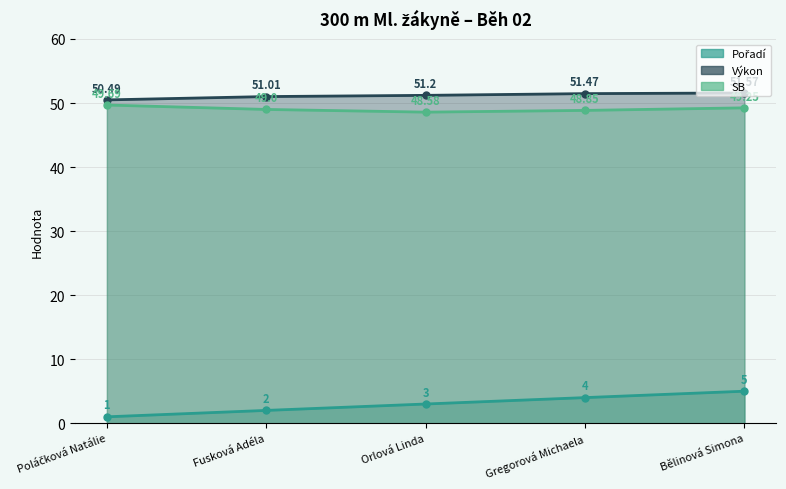

How many lines are shown in the chart?

3